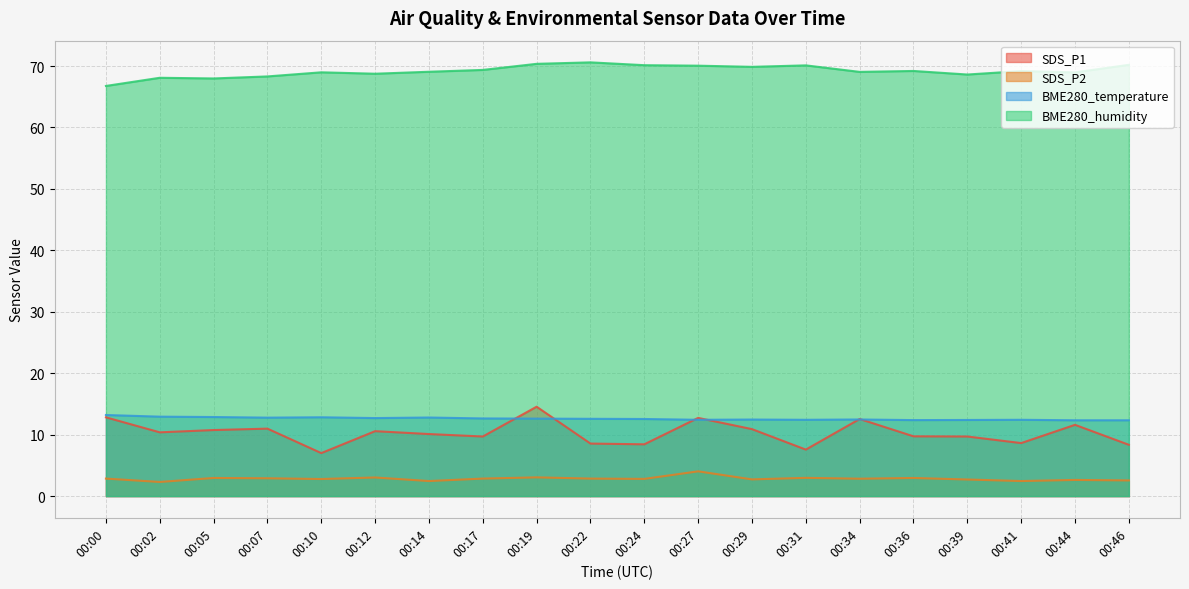

Which series has the widest spread of values?

SDS_P1